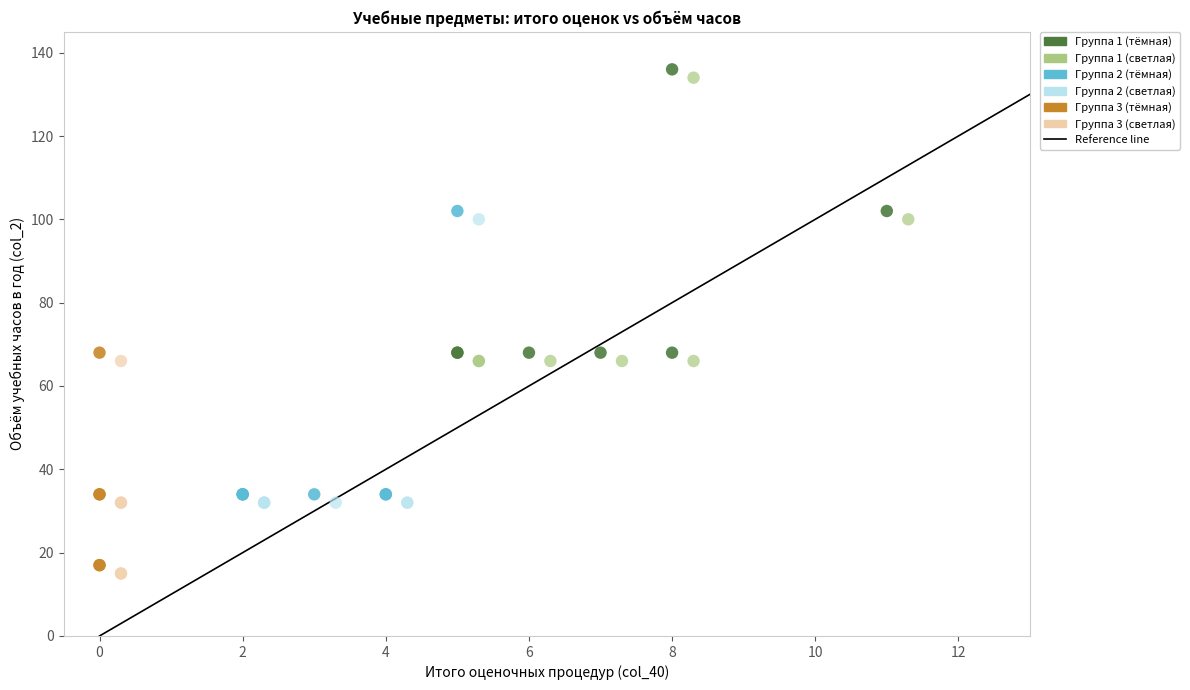

Which series reaches the minimum Y coordinate?

Группа 3 (светлая)